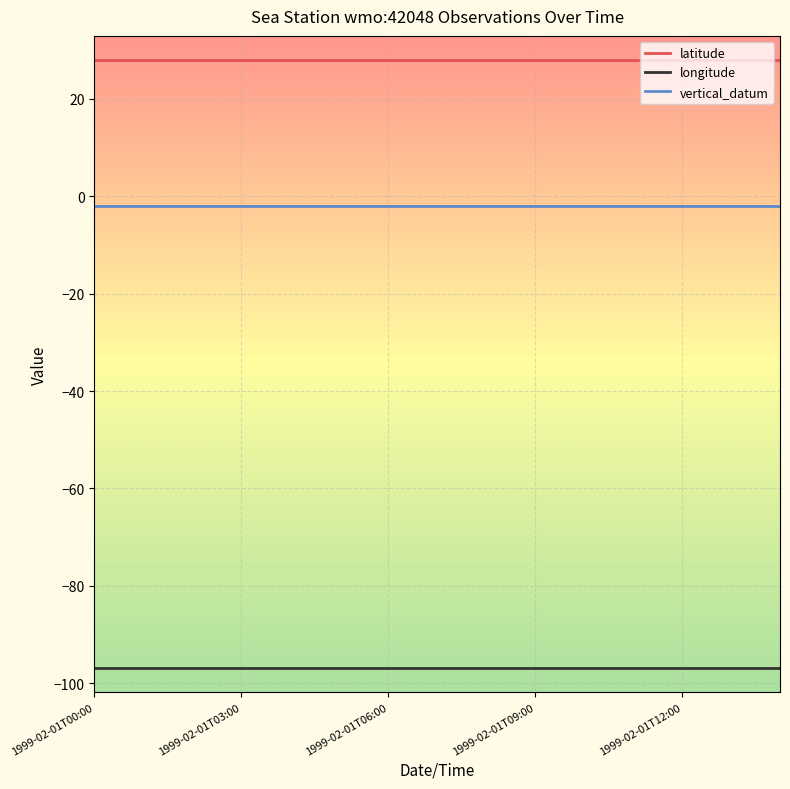

What is the smallest value displayed?

-96.8